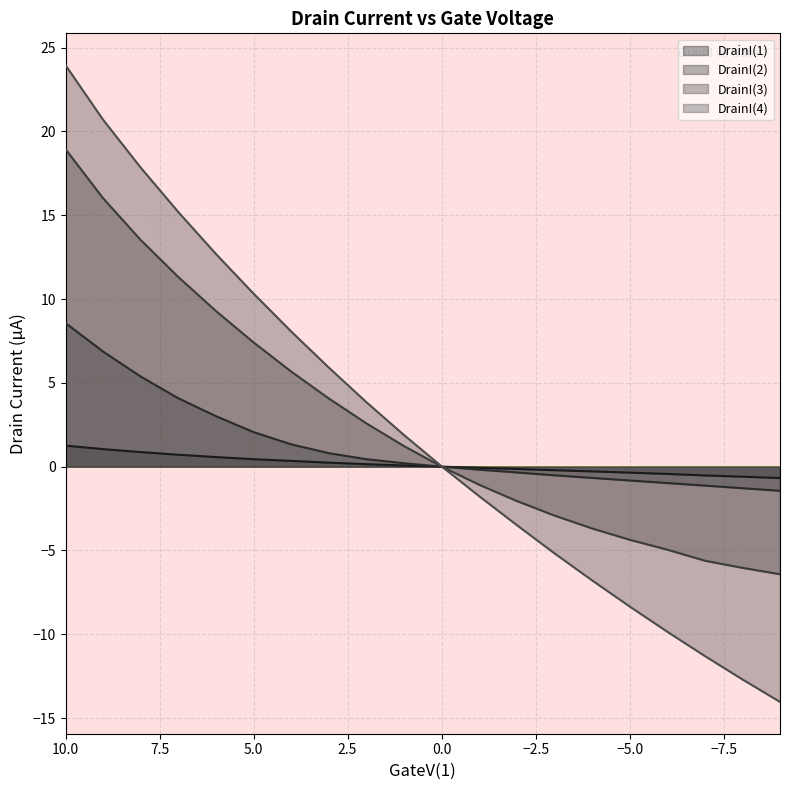

List the labels in order of DrainI(1) value, smallest first.

-9, -8, -7, -6, -5, -4, -3, -2, -1, 0, 1, 2, 3, 4, 5, 6, 7, 8, 9, 10